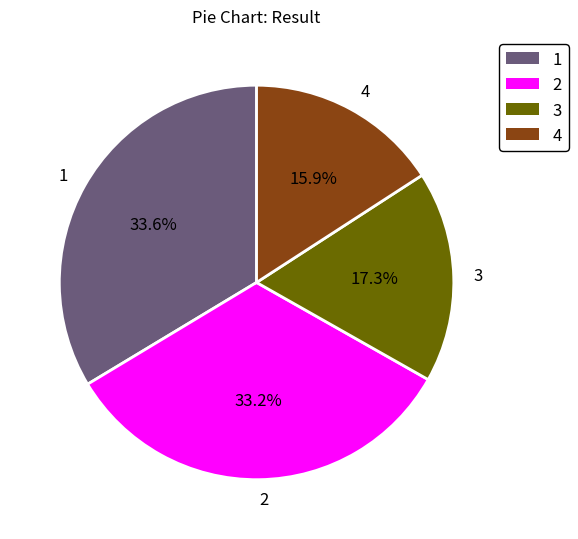

To the nearest percent, what is the average slice percentage?

25%